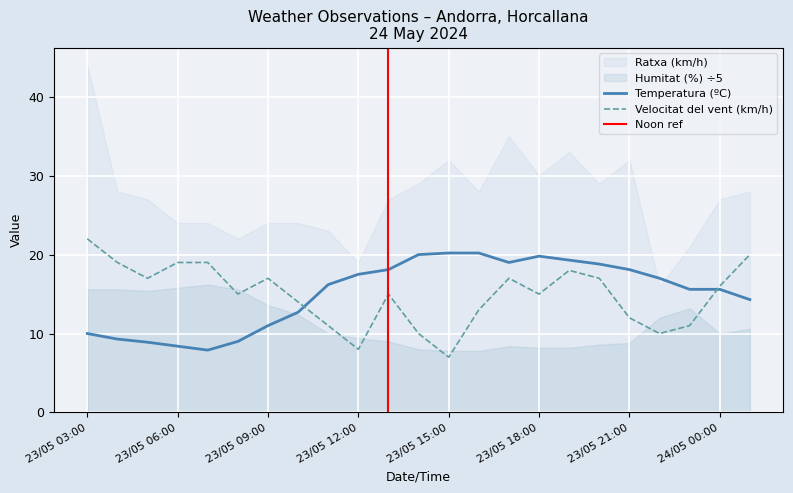

The value of Velocitat del vent (km/h) at 23/05 20:00 is 7.0. True or false?

False